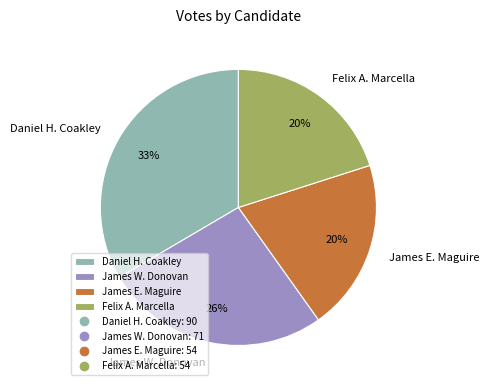

To the nearest percent, what is the average slice percentage?

25%